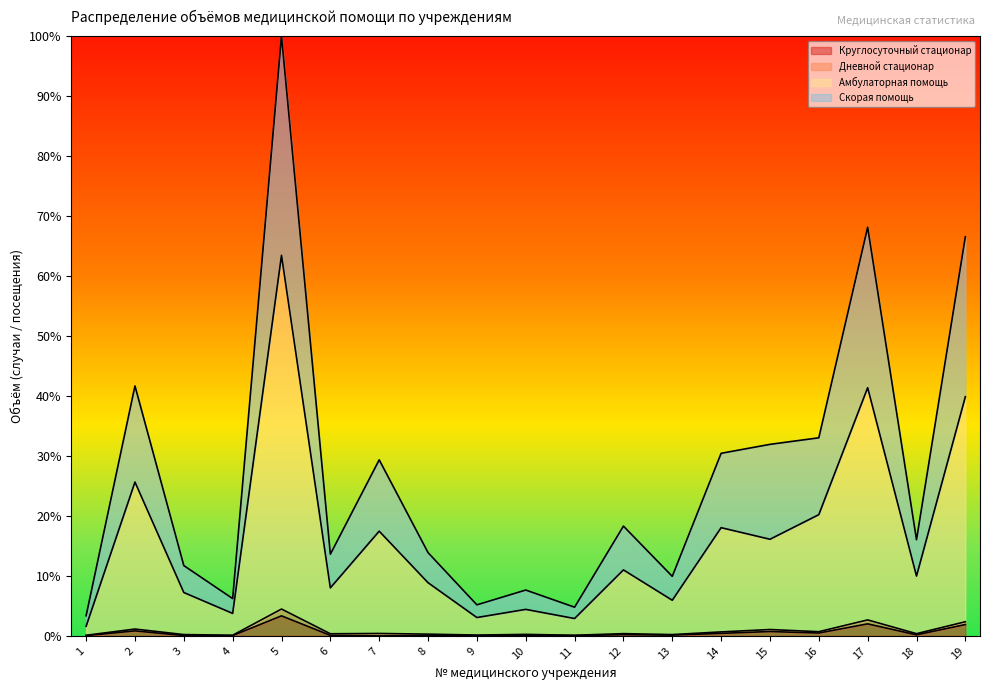

Count the number of categories in the chart.

19